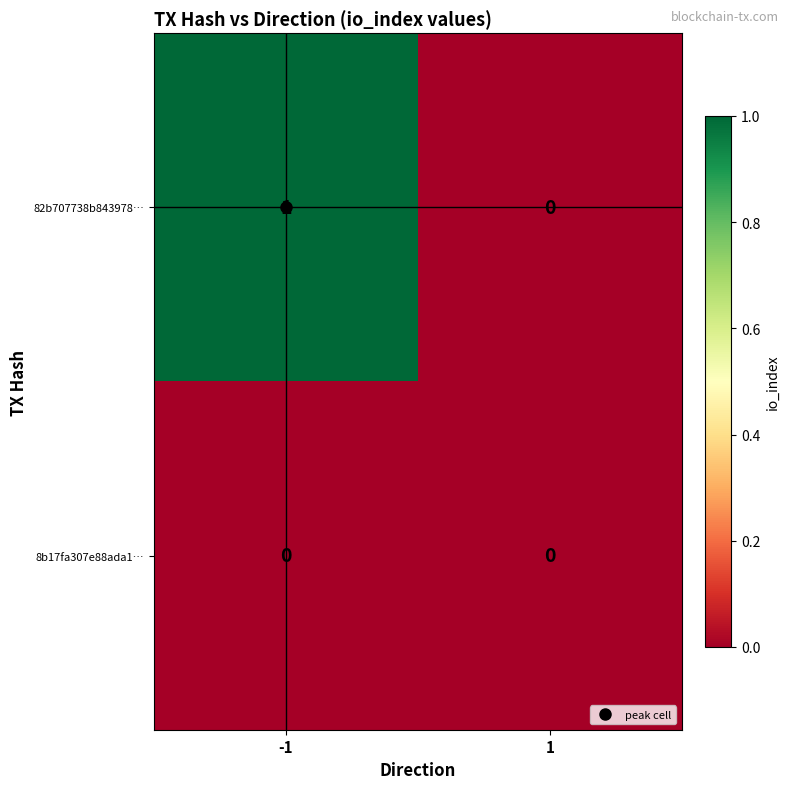

List the series in order of their peak value, highest first.

82b707738b843978…, 8b17fa307e88ada1…